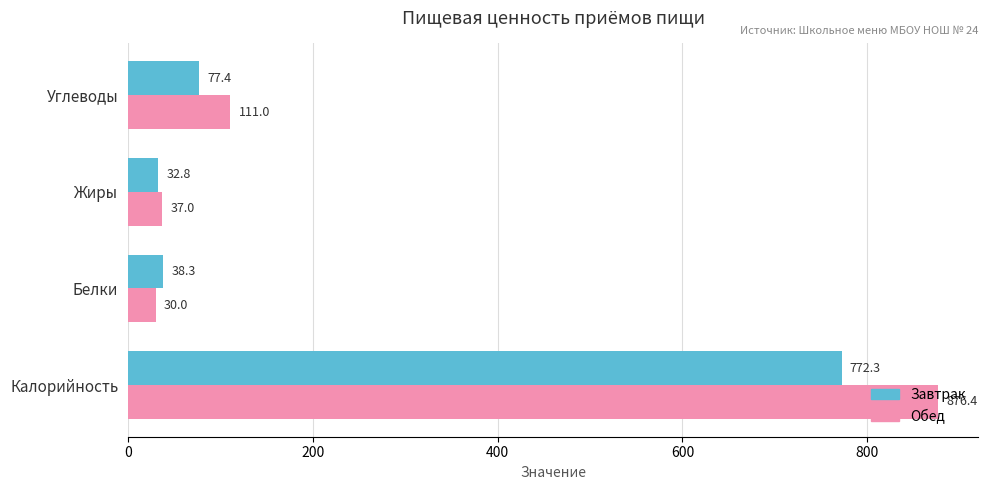

The Обед series shows 37.0 at Жиры. True or false?

True